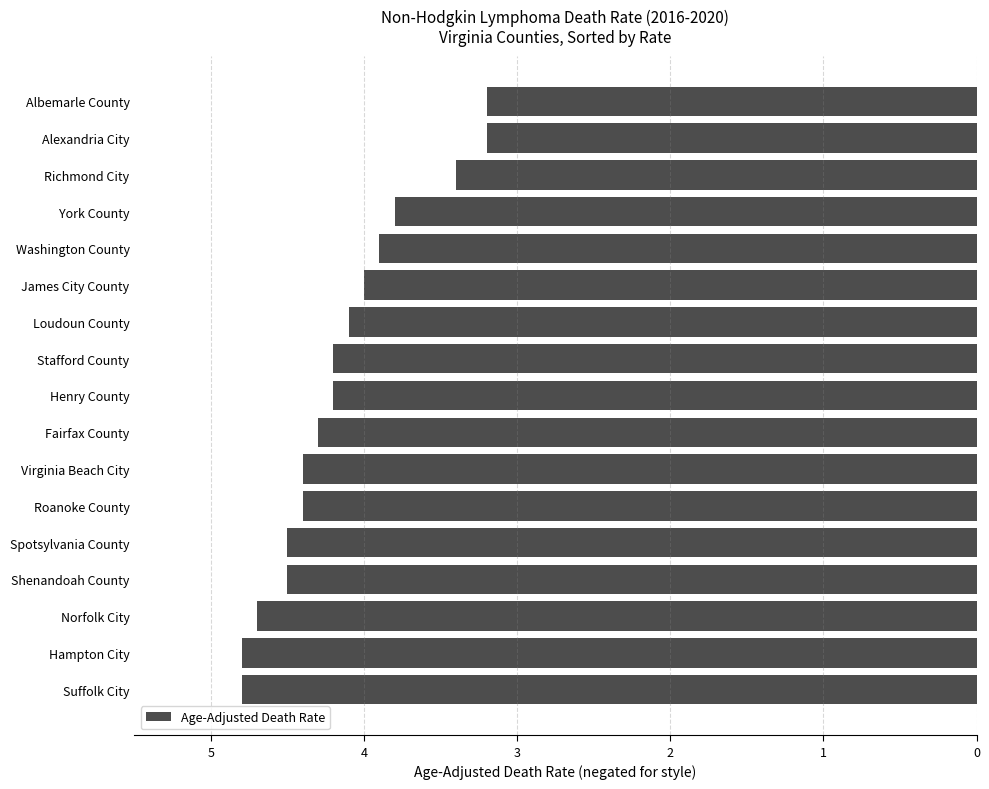

What is the greatest value displayed?

-3.2